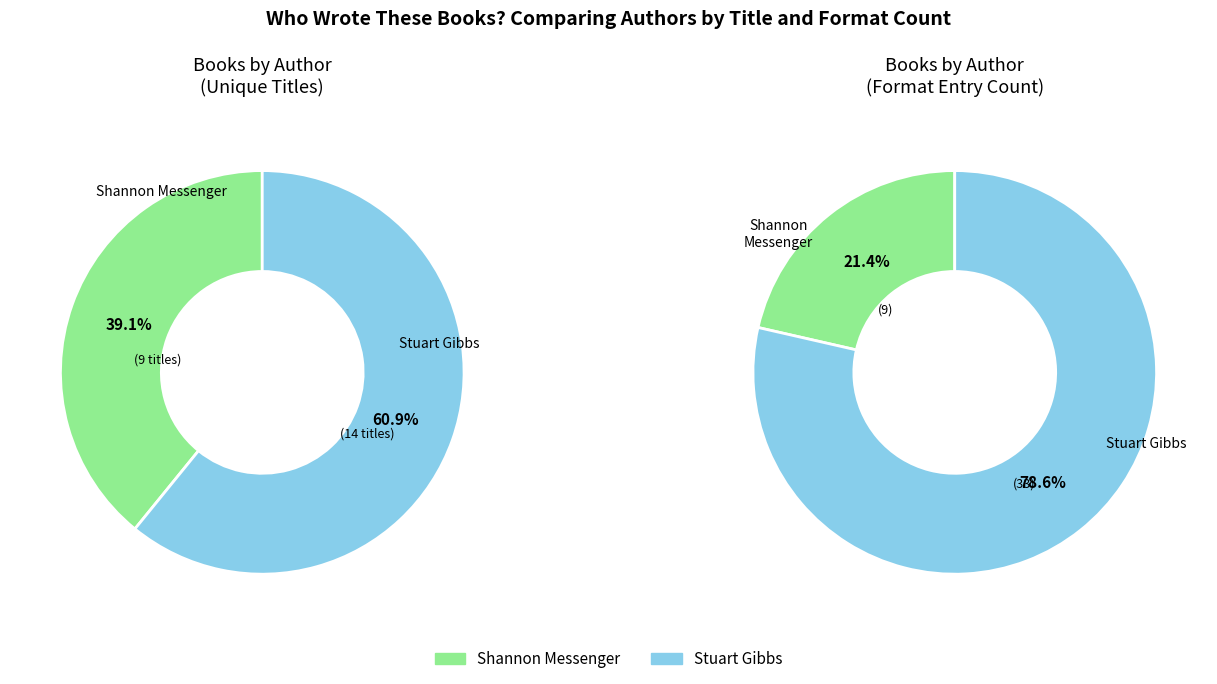

What is the majority slice?

Stuart Gibbs (62586102)